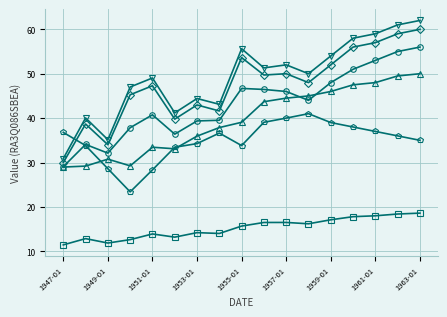

What is the greatest value displayed?

62.0